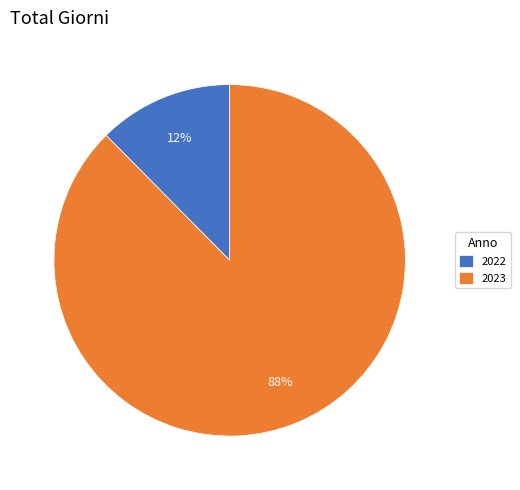

Which category accounts for the majority?

2023